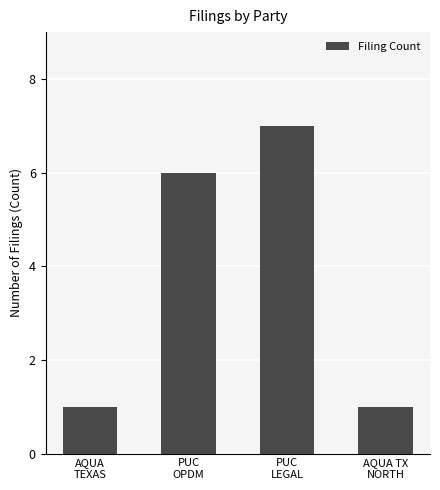

Reading right to left, what are all the values shown in this chart?

1	7	6	1